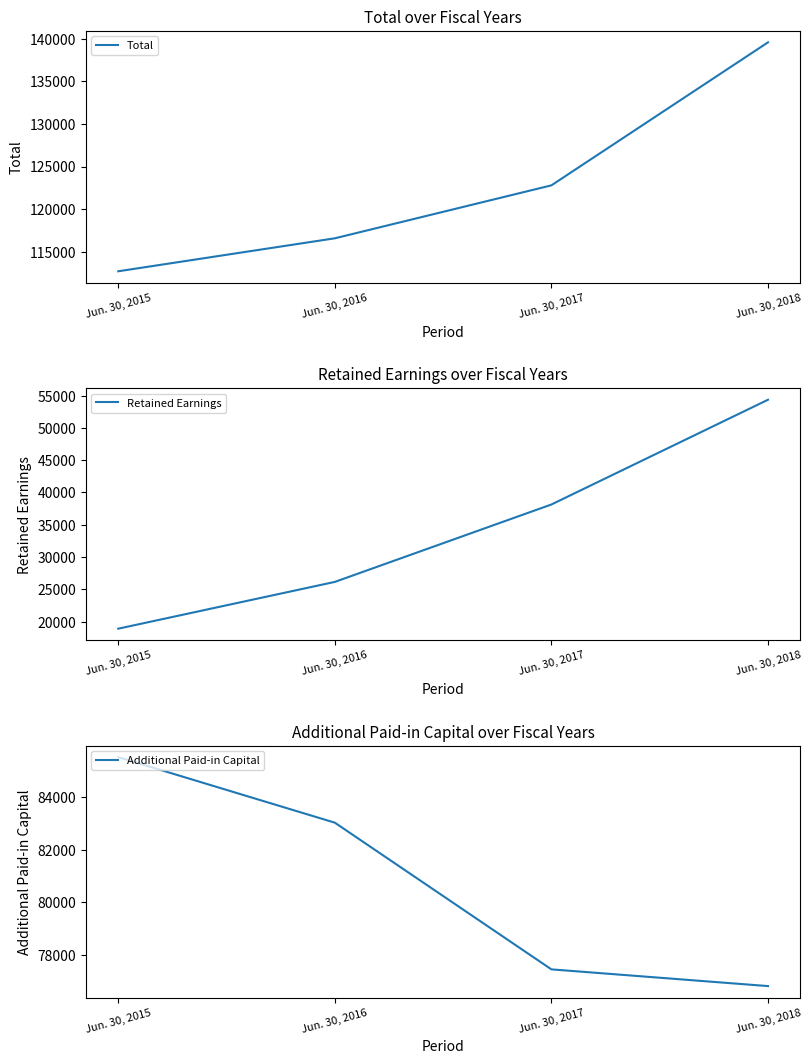

How many values in the Retained Earnings series exceed 38142?

1